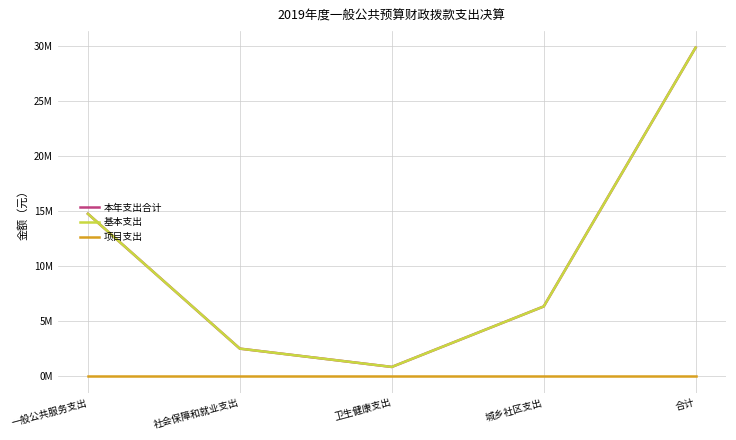

True or false: 项目支出 and 本年支出合计 cross at least once.

False